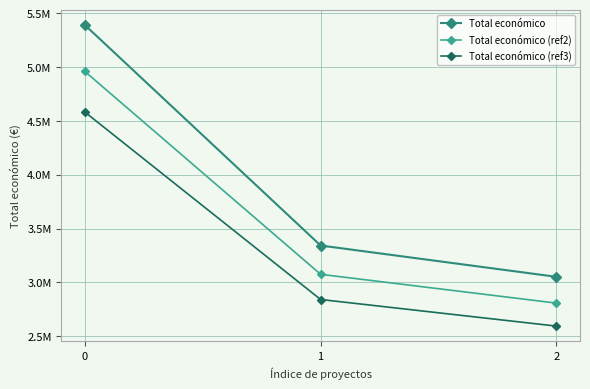

What is the difference between the Total económico (ref2) values at 0 and 1?

1884478.3